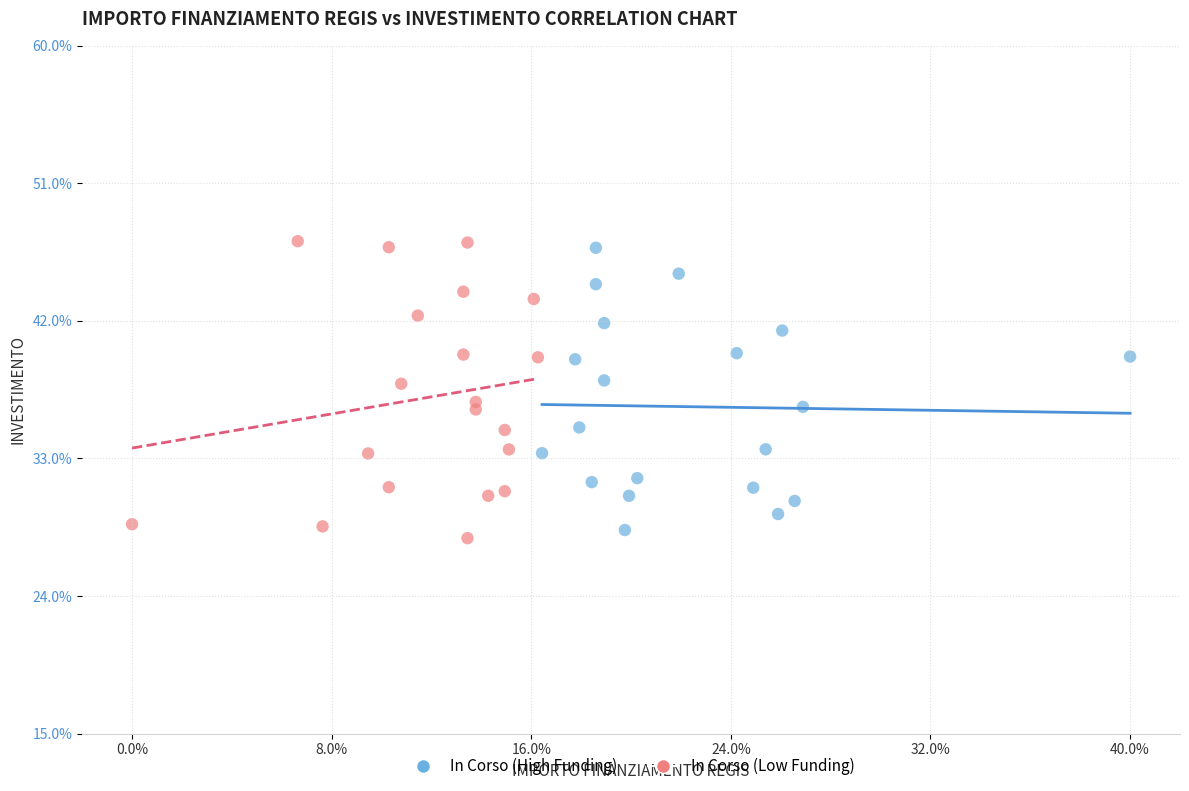

What are all the series names shown in the legend?

In Corso (High Funding), In Corso (Low Funding)